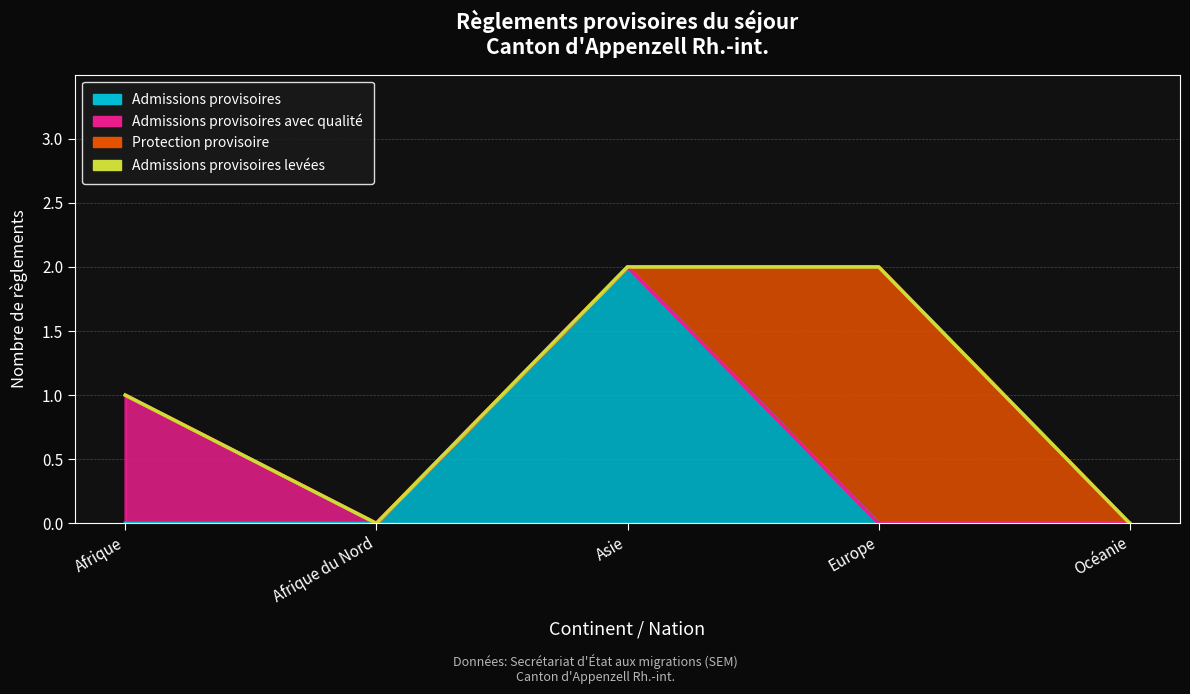

How many lines are shown in the chart?

4